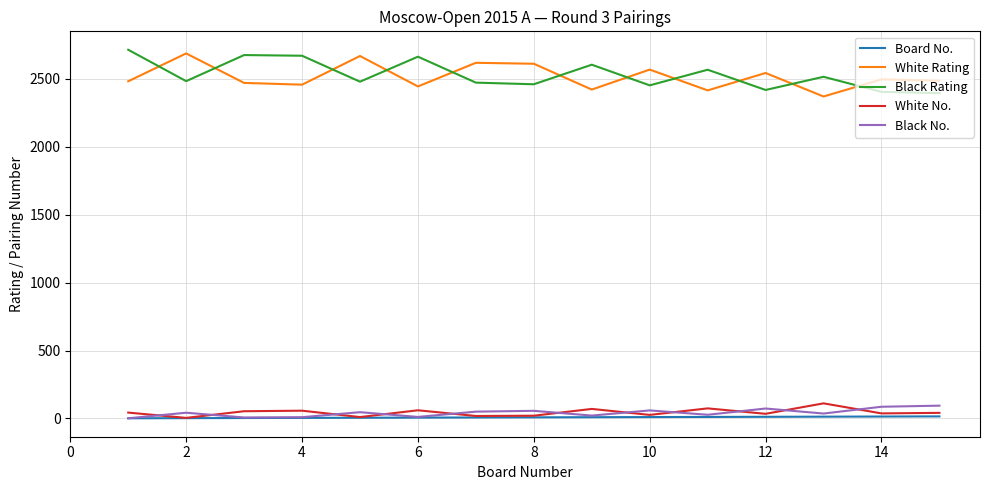

What is the maximum value for White No.?

111